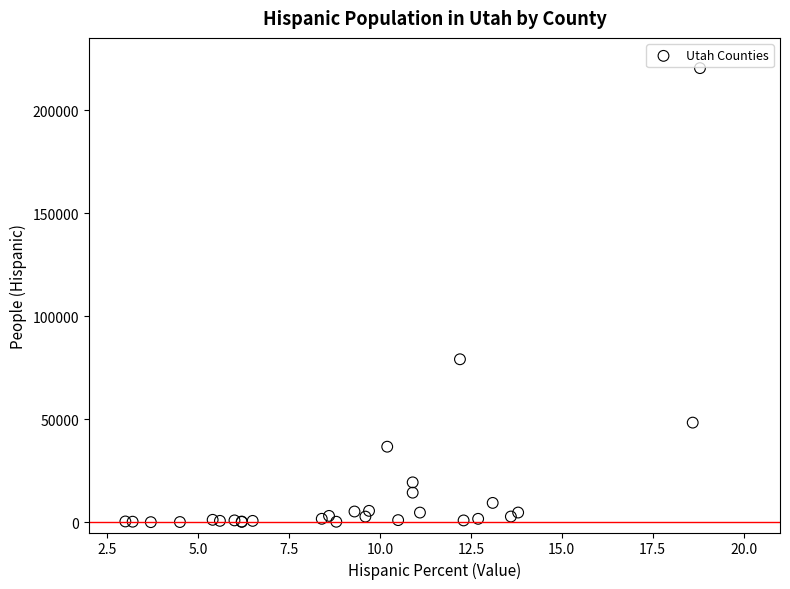

What Y value in the scatter plot is closest to 110174?

79058